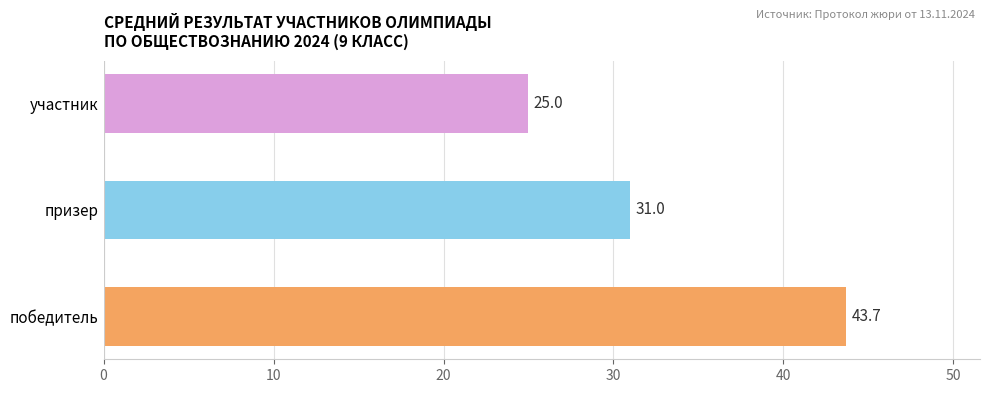

List the labels in order of value, smallest first.

участник, призер, победитель